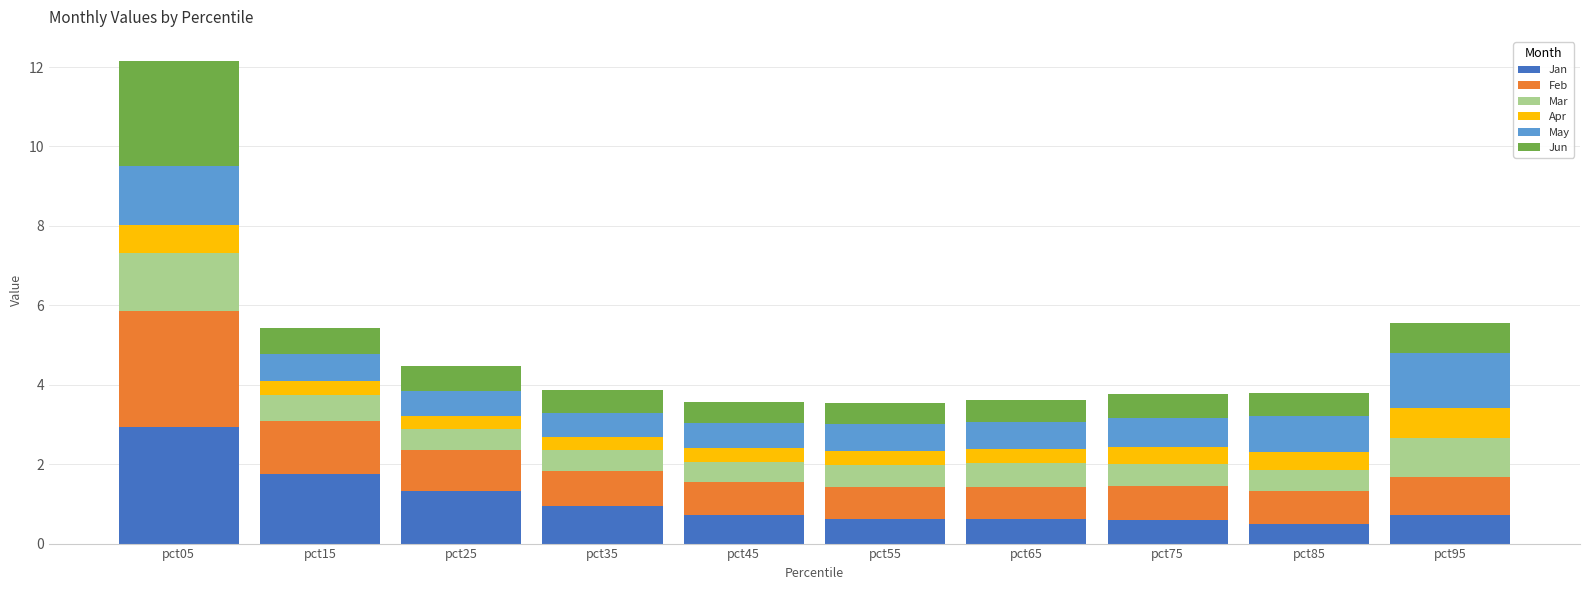

What is the total value across all series at pct75?

3.8